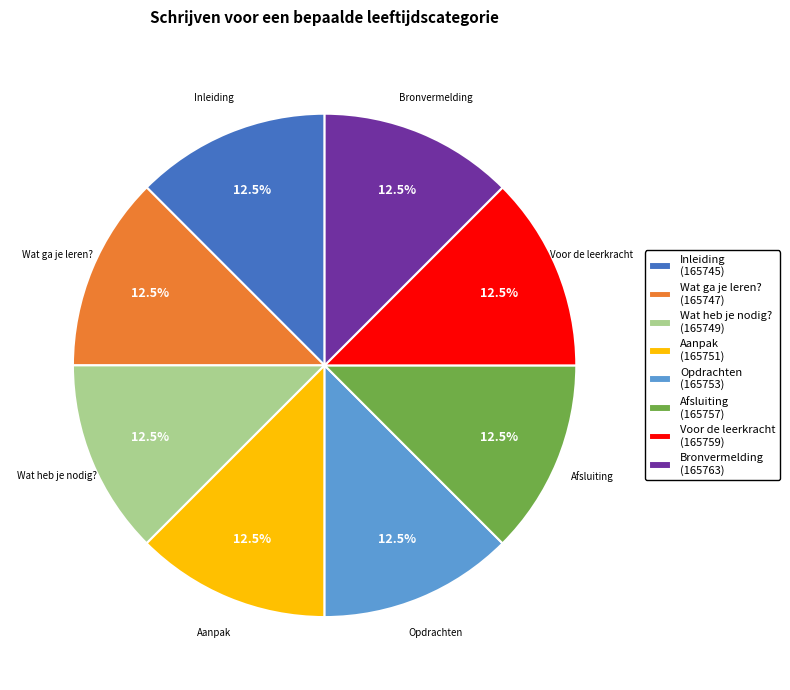

Is there a majority slice in this chart?

No